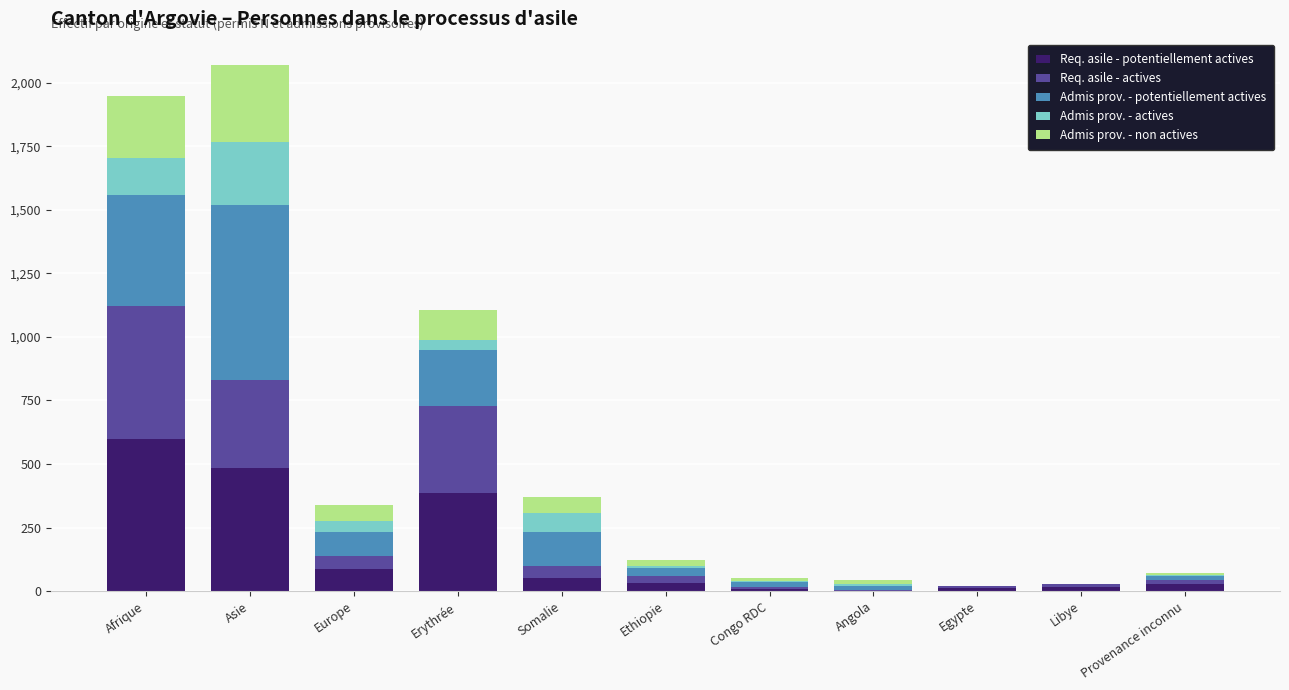

Which category has the highest value in the Req. asile - potentiellement actives series?

Afrique